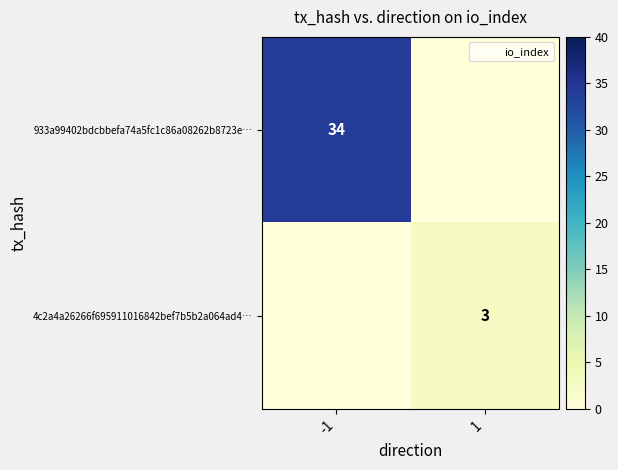

Between -1 and 1, which series saw the biggest shift?

933a99402bdcbbefa74a5fc1c86a08262b8723e…